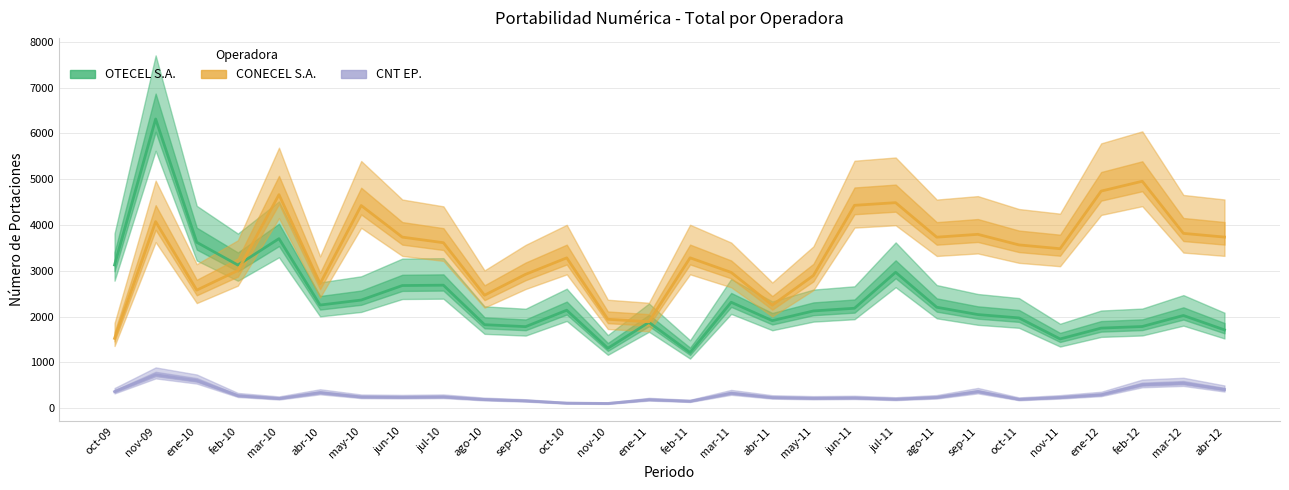

In OTECEL S.A., how many points are higher than both neighbors (excluding endpoints)?

8